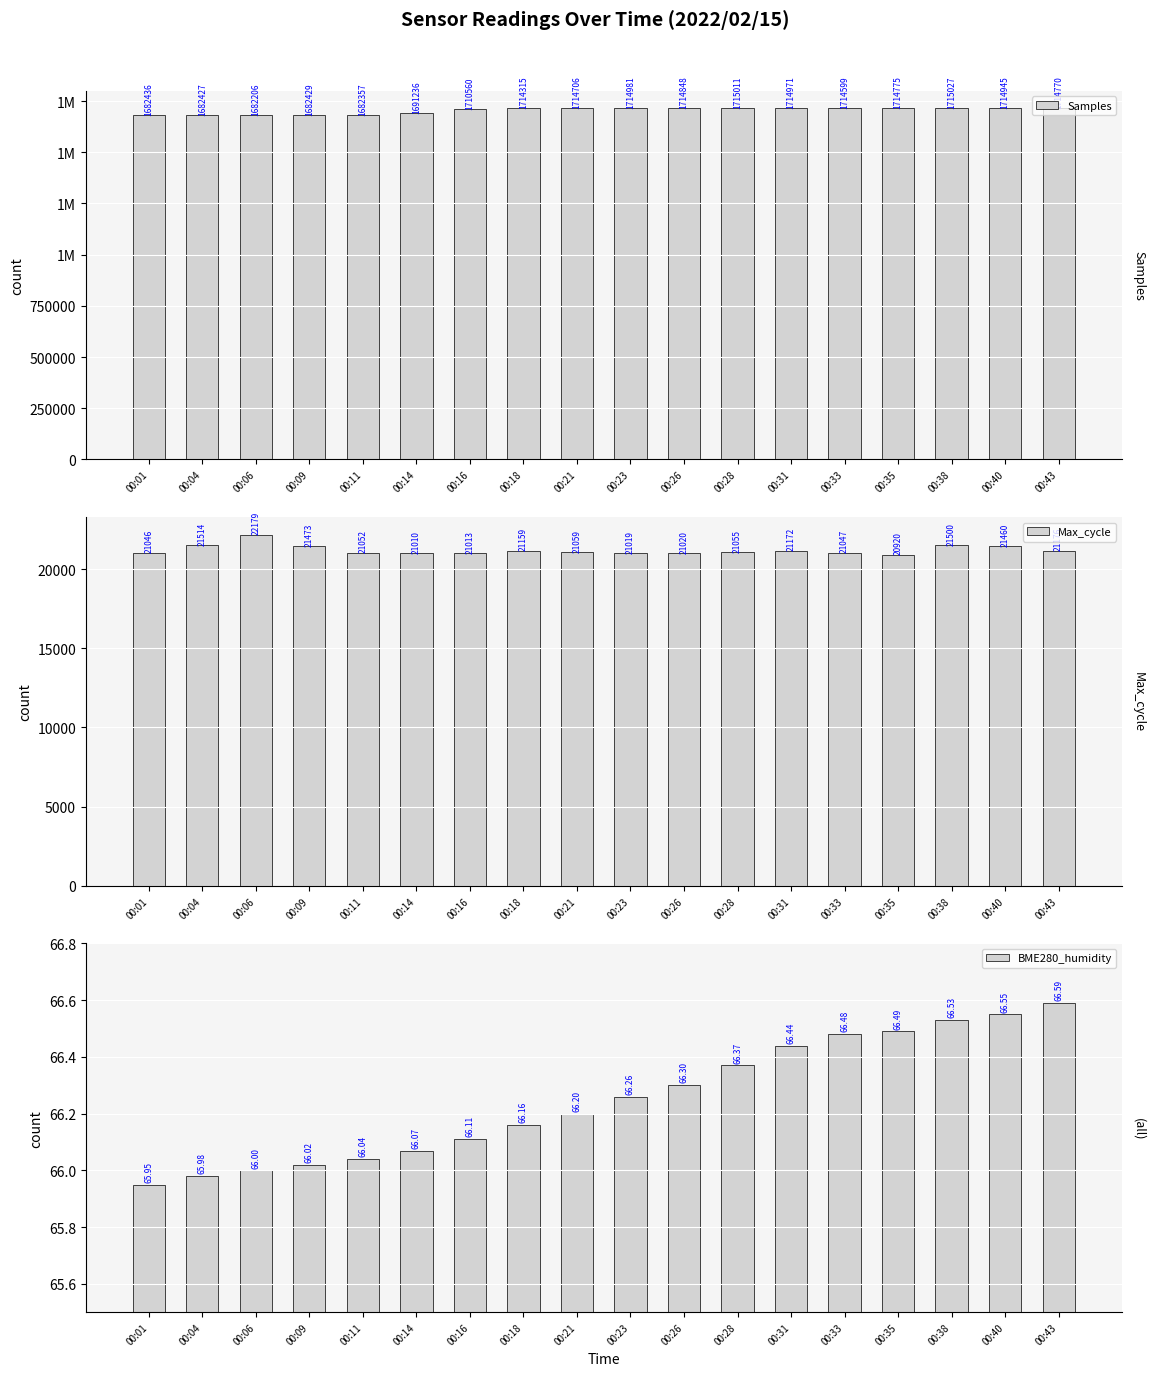

At which label is Samples closest to 1698616?

00:14